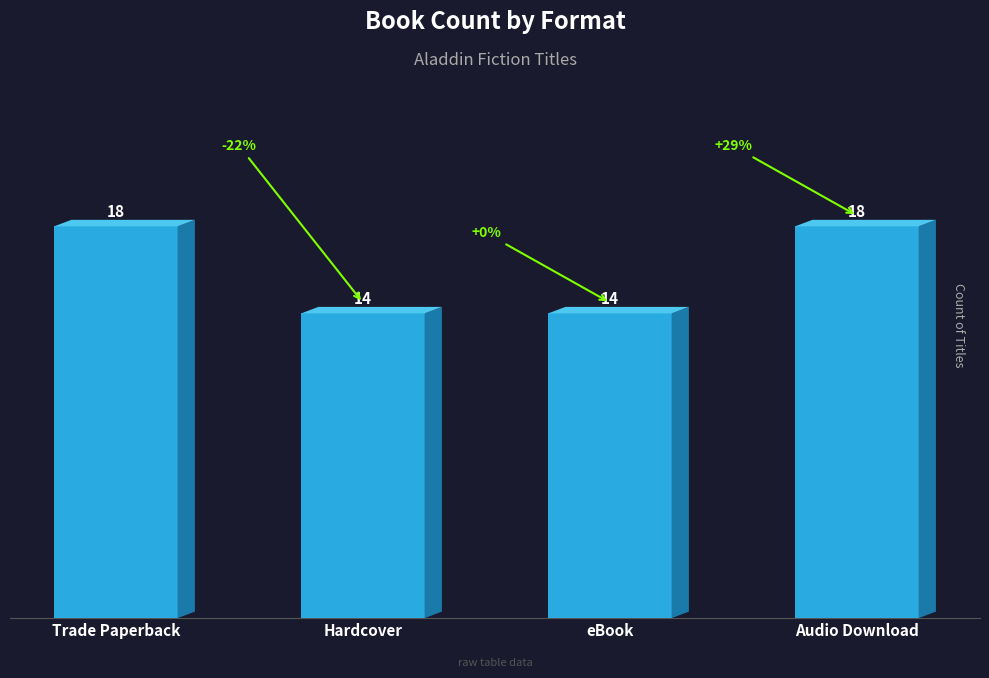

What is the average value?

16